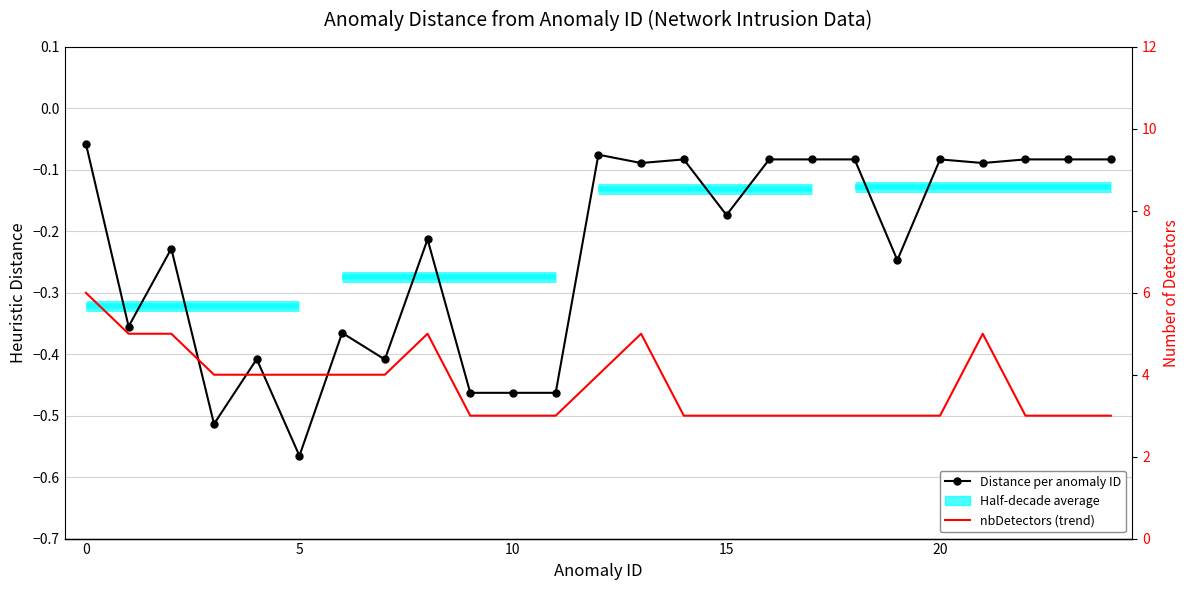

Does the chart have visible grid lines?

Yes